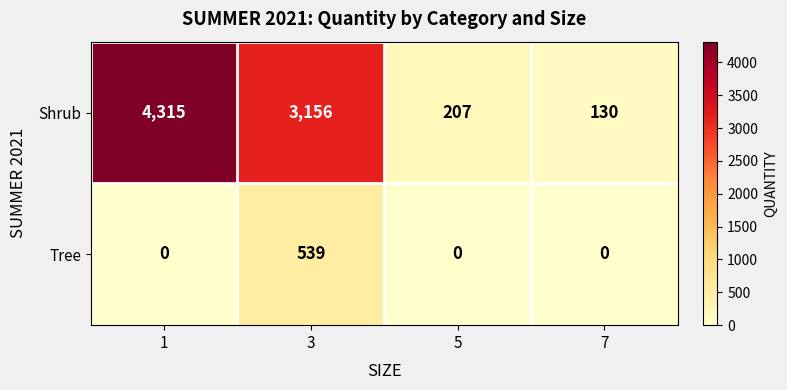

The Tree series shows -348 at 5. True or false?

False